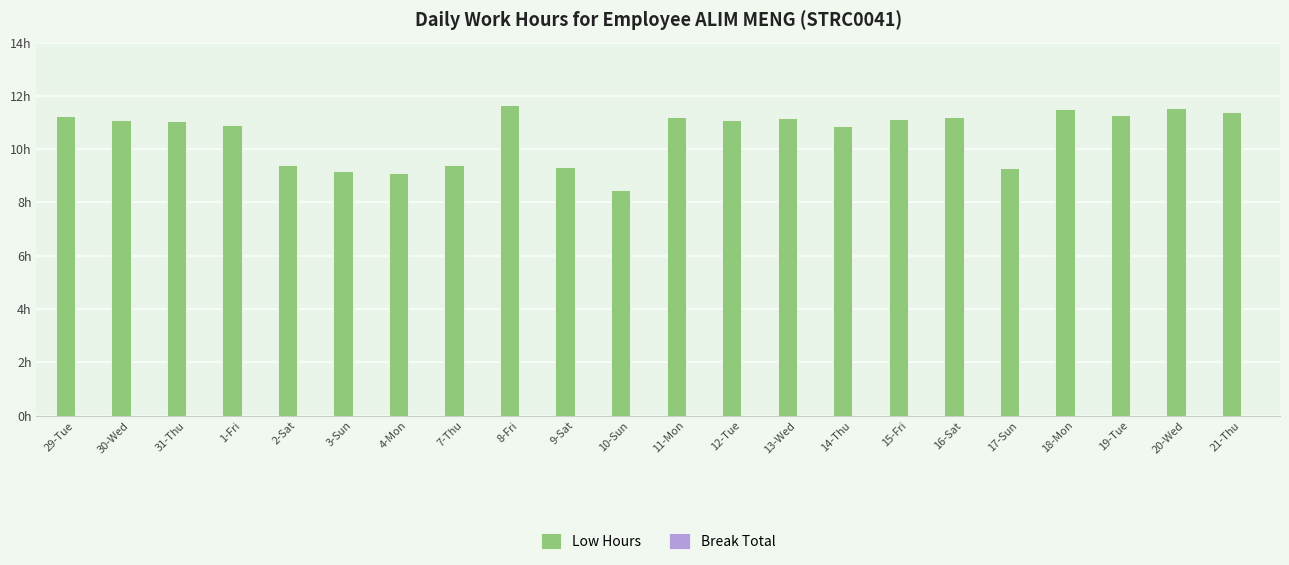

Does the chart contain any negative values?

No